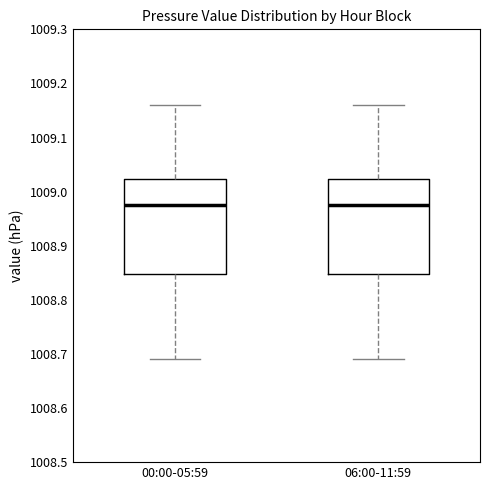

Reading left to right, transcribe this box plot: for each box, give where its median line is, the range the box spans, and where its two whiskers end, as read against the y-axis. The values are not printed on the chart, so give them approximately, as read against the axis.

00:00-05:59: median 1008.98, box 1008.85 to 1009.02, whiskers 1008.69 to 1009.16
06:00-11:59: median 1008.98, box 1008.85 to 1009.02, whiskers 1008.69 to 1009.16